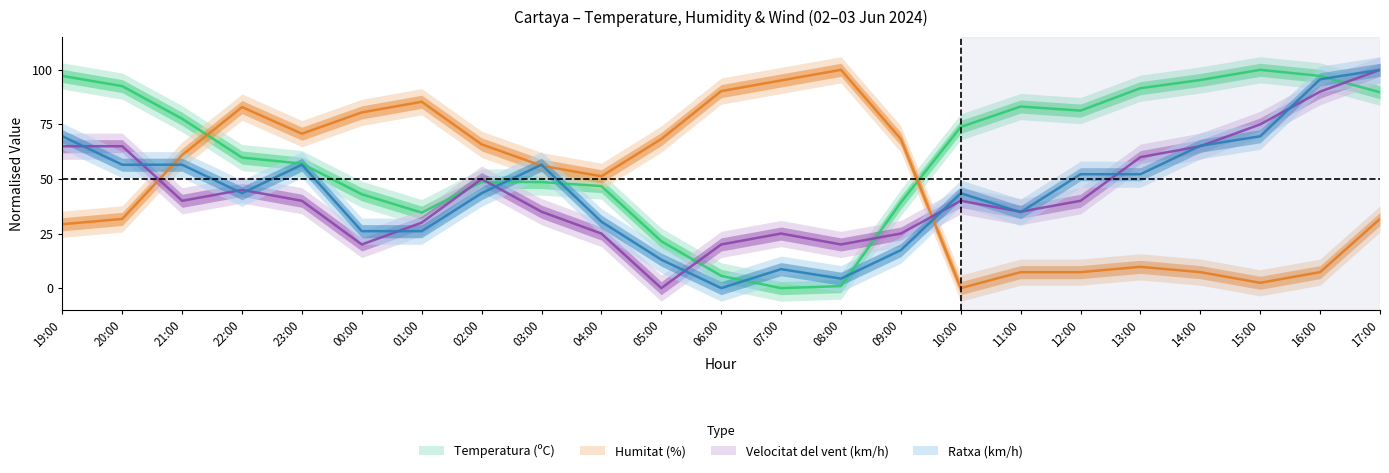

True or false: Temperatura (ºC) has a value of 46.7 at 04:00.

True